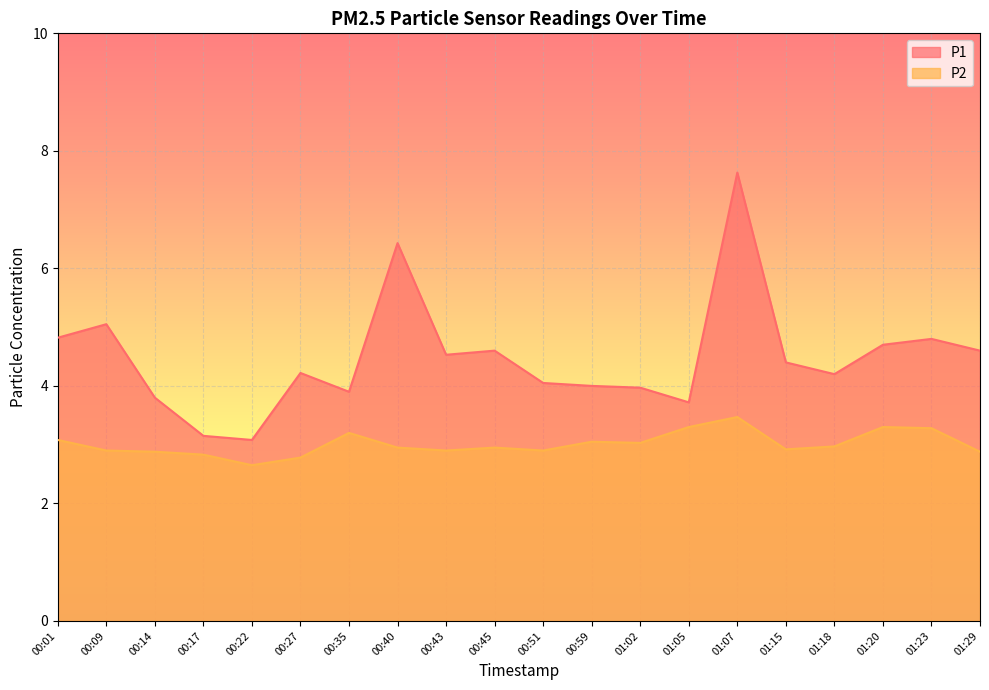

True or false: P1 and P2 cross at least once.

False